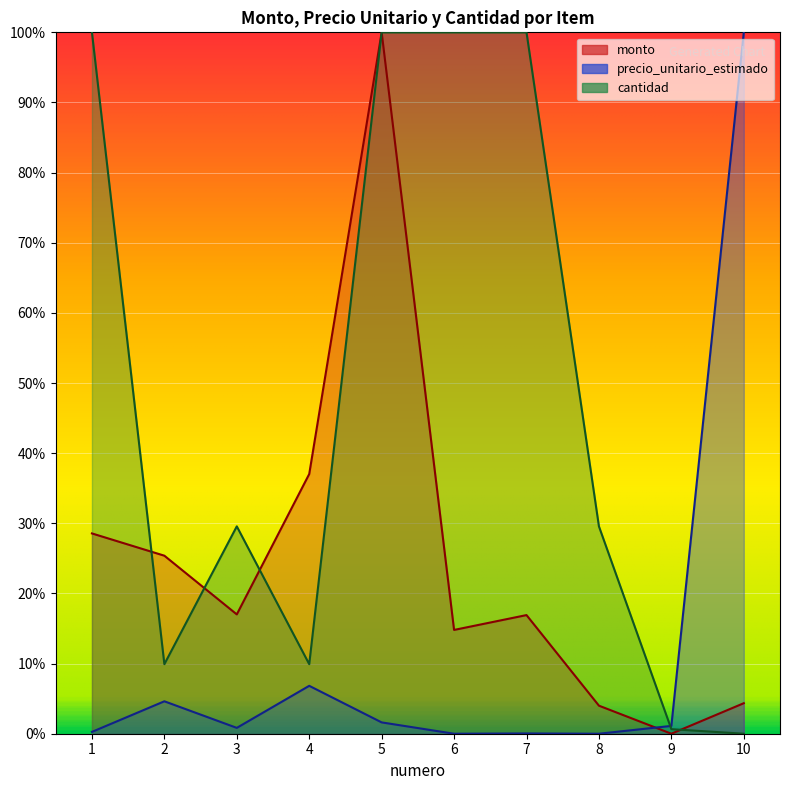

How many lines are shown in the chart?

3